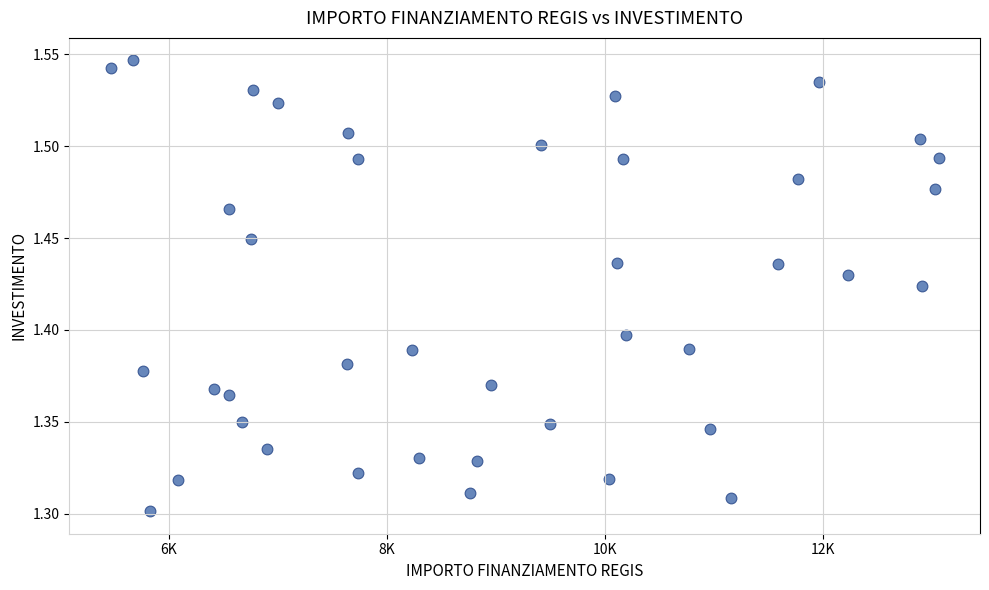

Count the number of points in this scatter plot.

40